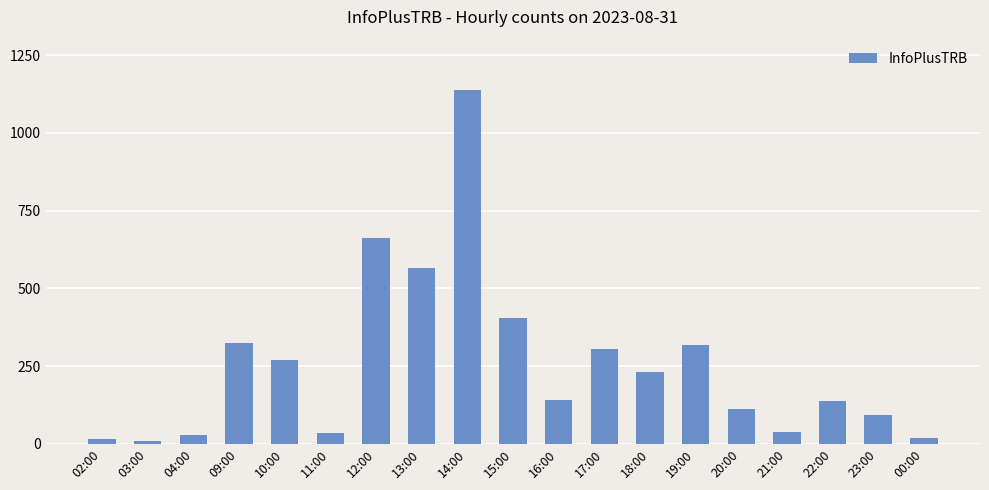

Is it true that the value at 17:00 is 548?

False